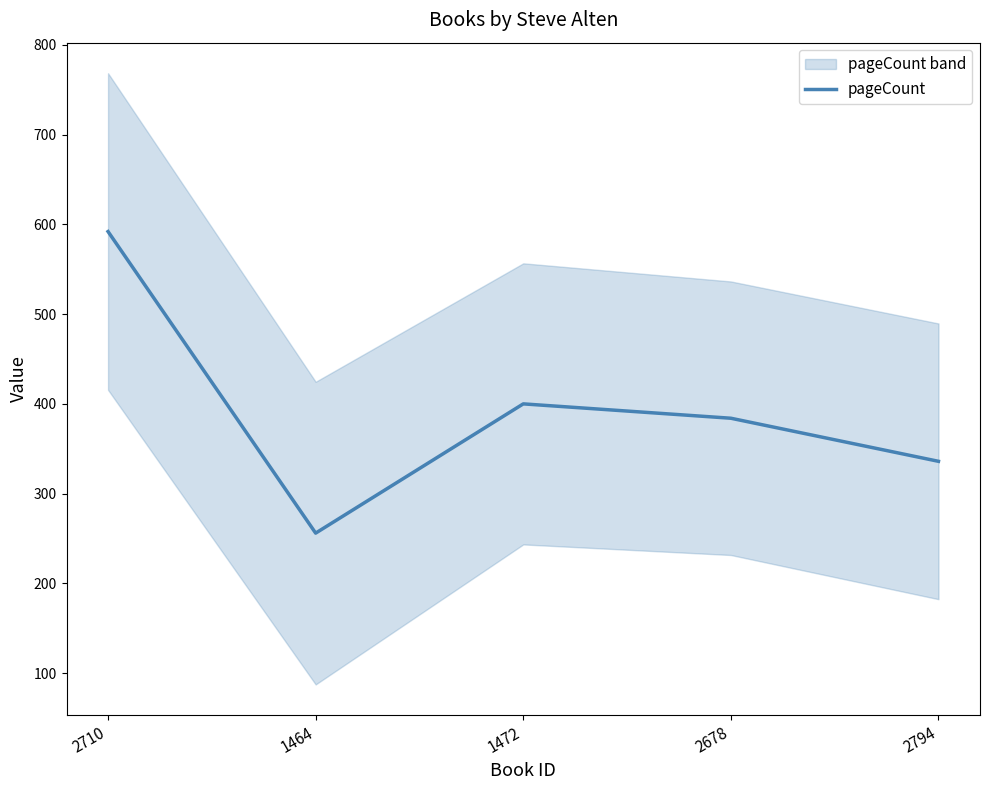

True or false: the data shows 116 at 2794.

False